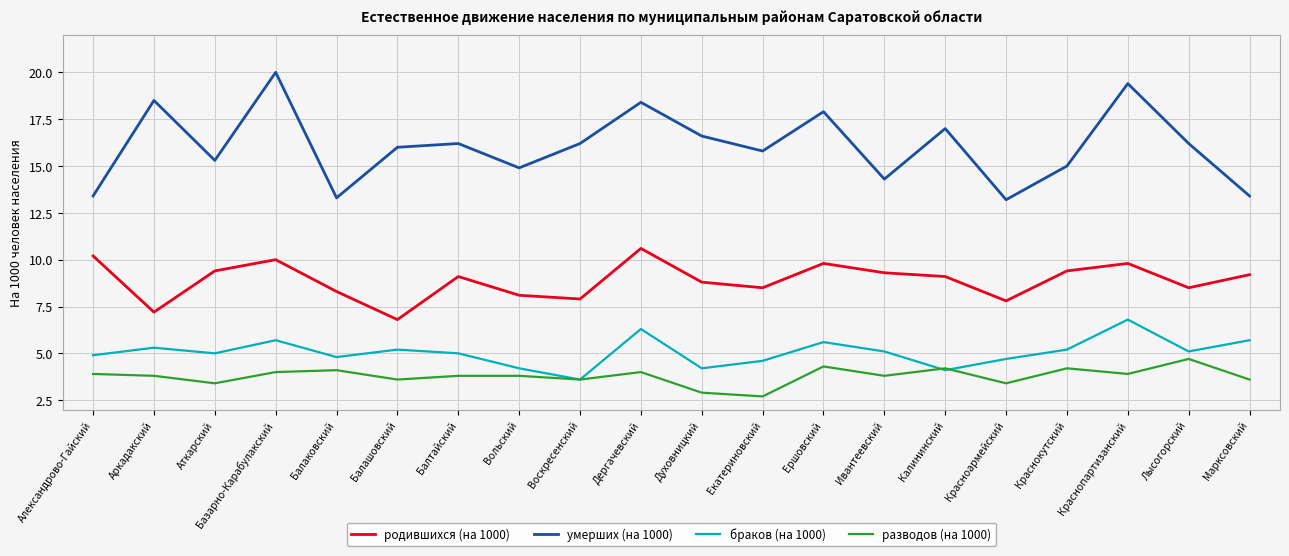

Which label corresponds to the smallest value in the chart?

Екатериновский